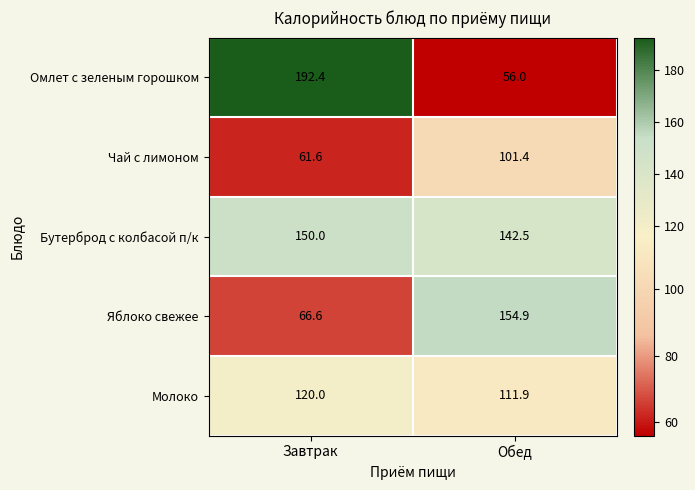

True or false: Яблоко свежее has a value of 154.9 at Обед.

True